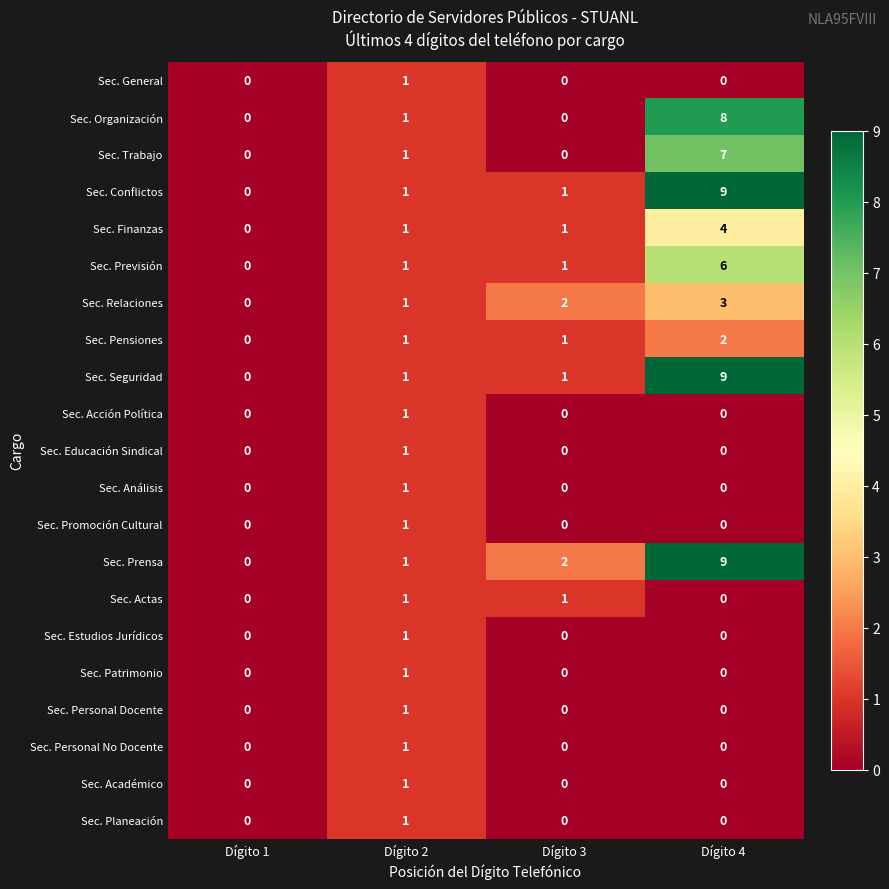

What is the difference between the Sec. Finanzas values at Dígito 2 and Dígito 4?

3